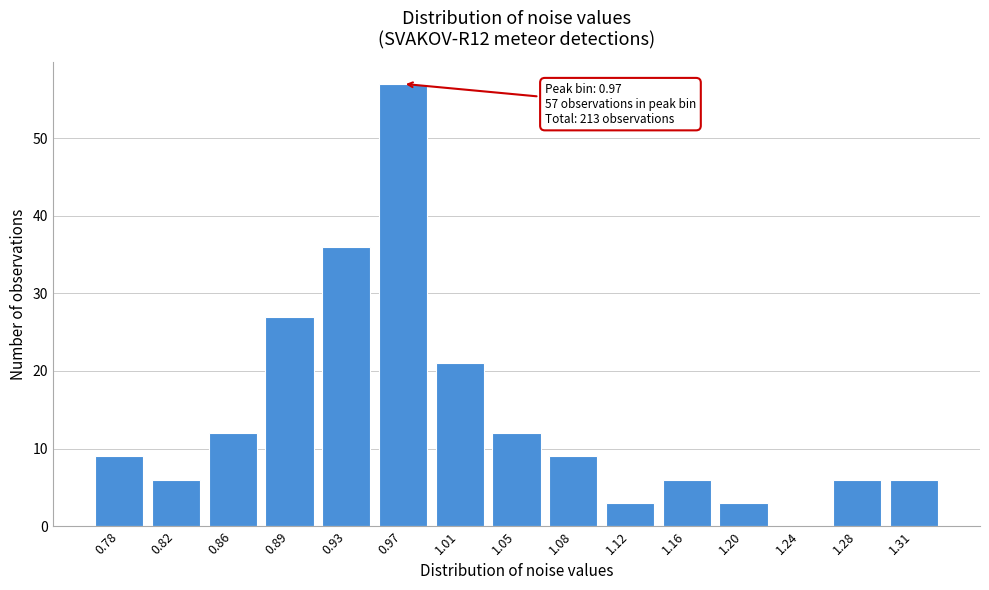

Reading left to right, what are all the values shown in this chart?

0.78=9	0.82=6	0.86=12	0.89=27	0.93=36	0.97=57	1.01=21	1.05=12	1.08=9	1.12=3	1.16=6	1.20=3	1.24=0	1.28=6	1.31=6